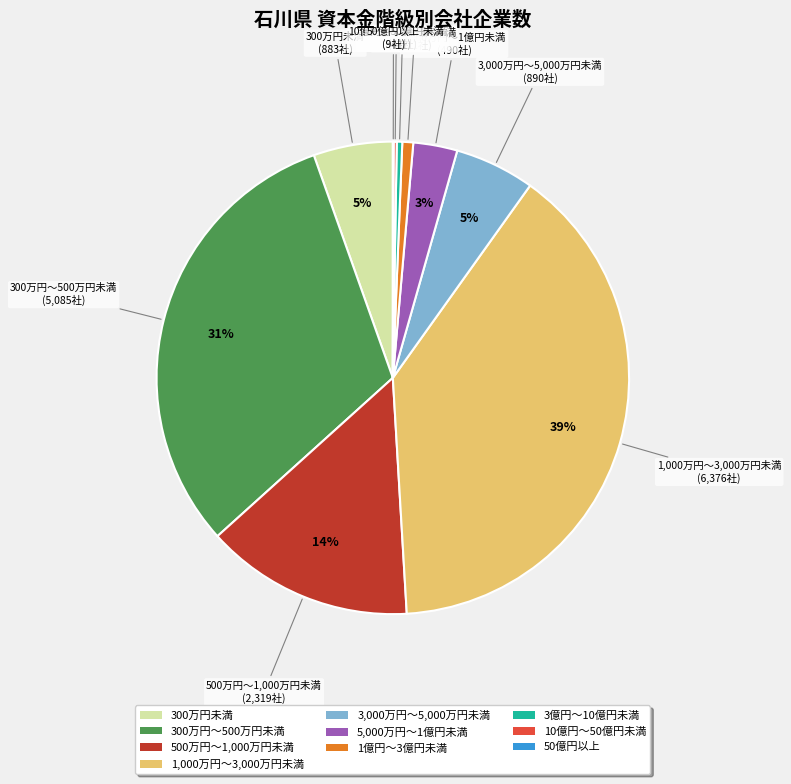

Which has a higher value, 300万円～500万円未満 or 3,000万円～5,000万円未満?

300万円～500万円未満